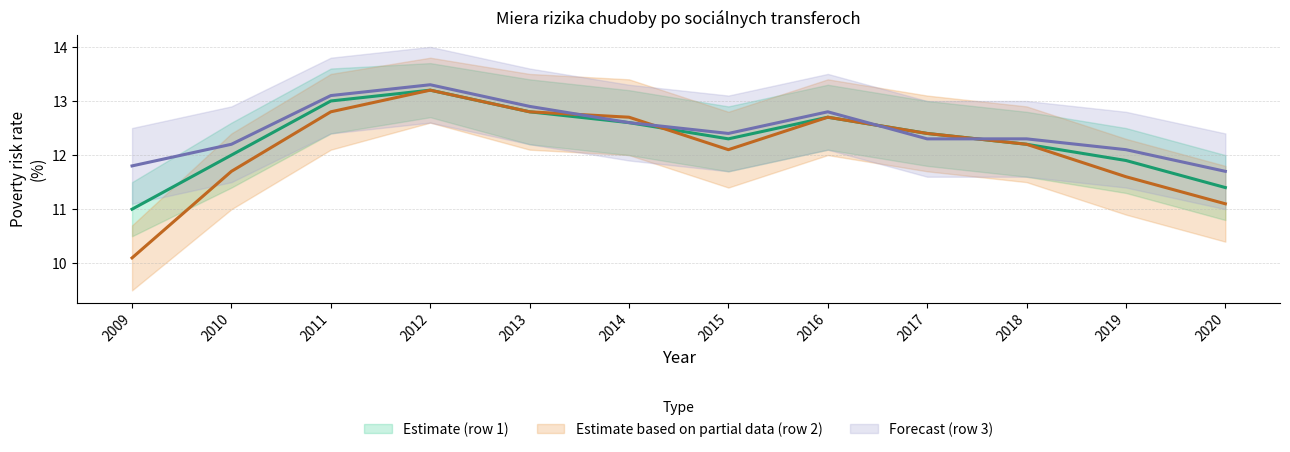

True or false: Estimate based on partial data (row 2) has more than 2 points higher than both neighbors.

False